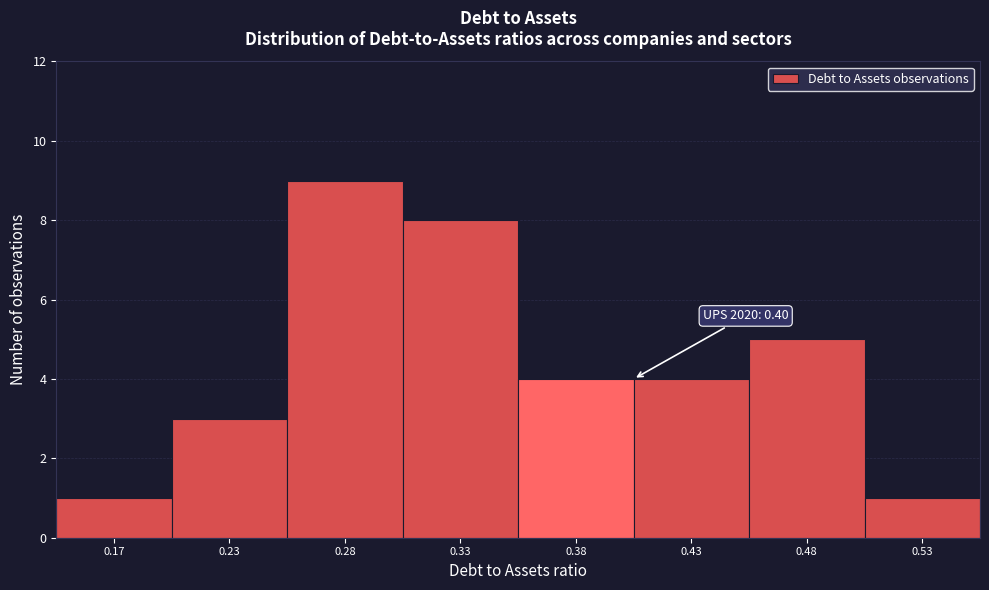

Reading left to right, what are all the values shown in this chart?

1	3	9	8	4	4	5	1